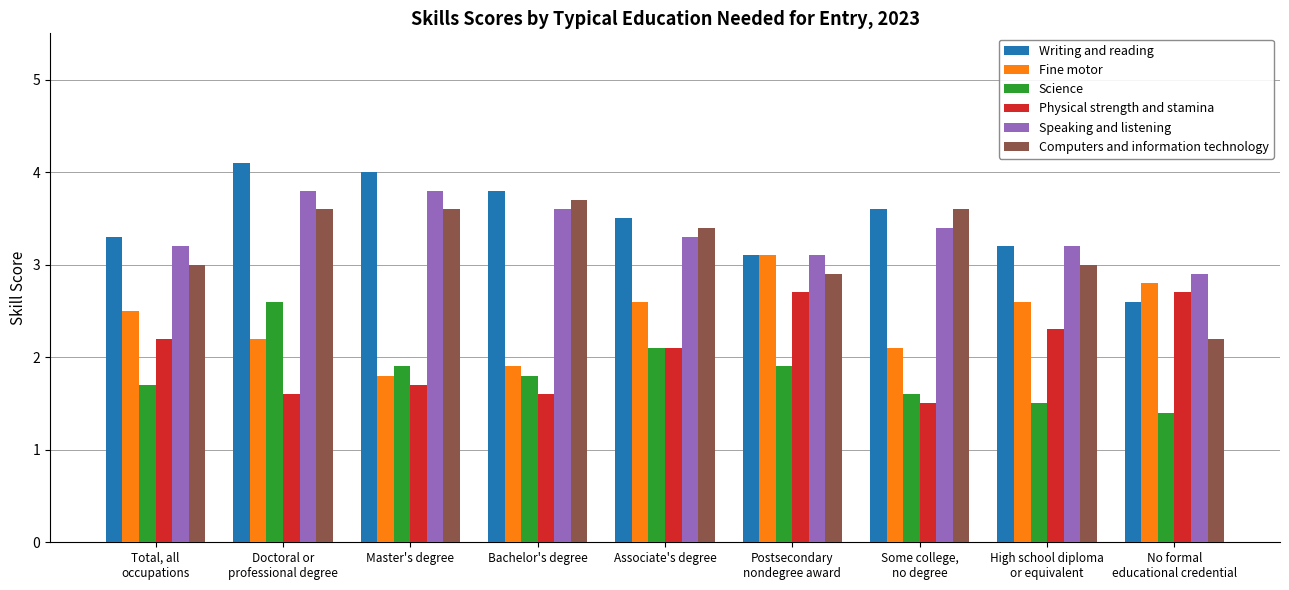

The Science series shows 3.2 at Associate's degree. True or false?

False